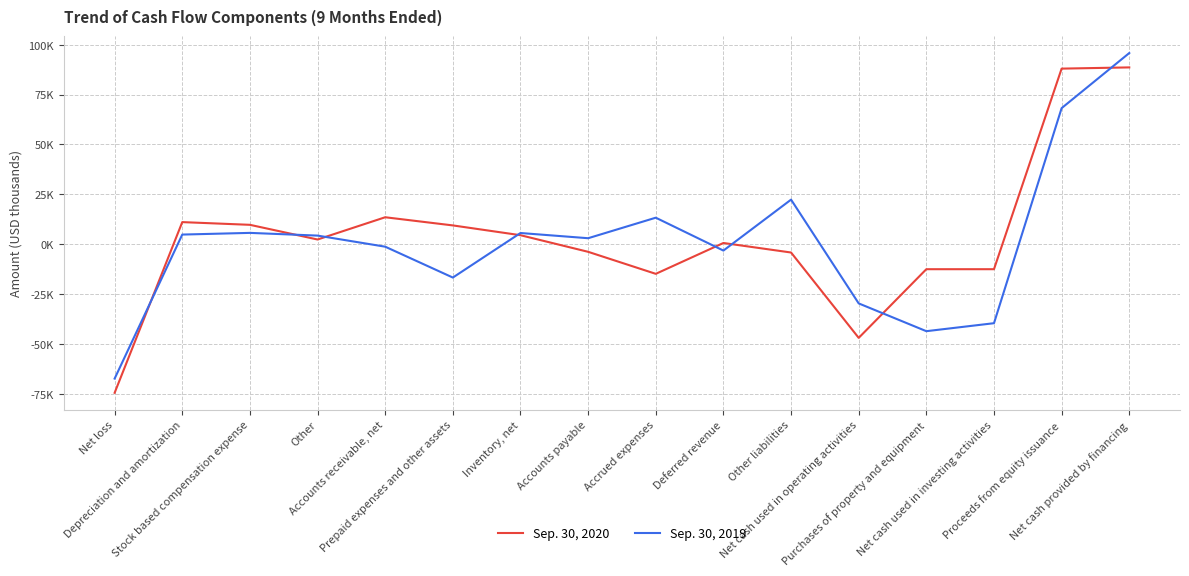

What is the label of the 5th point from the left?

Accounts receivable, net